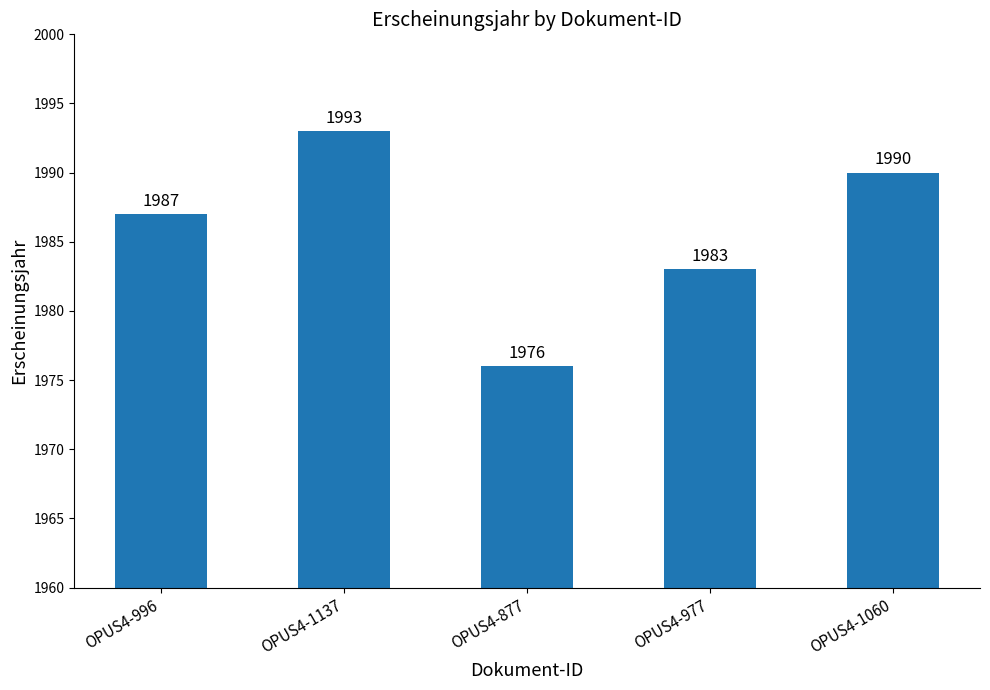

What is the ratio of the value at OPUS4-1137 to the value at OPUS4-996?

1.0